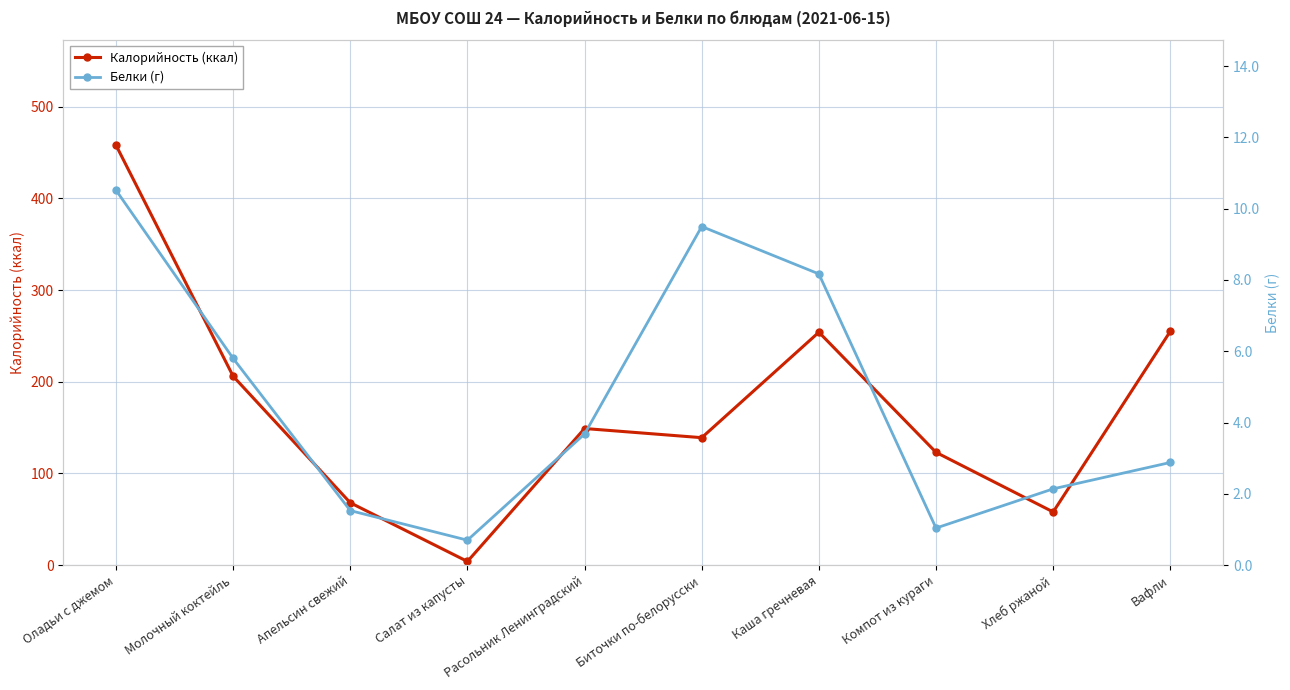

What is the difference between the highest and lowest values at Каша гречневая?

245.8